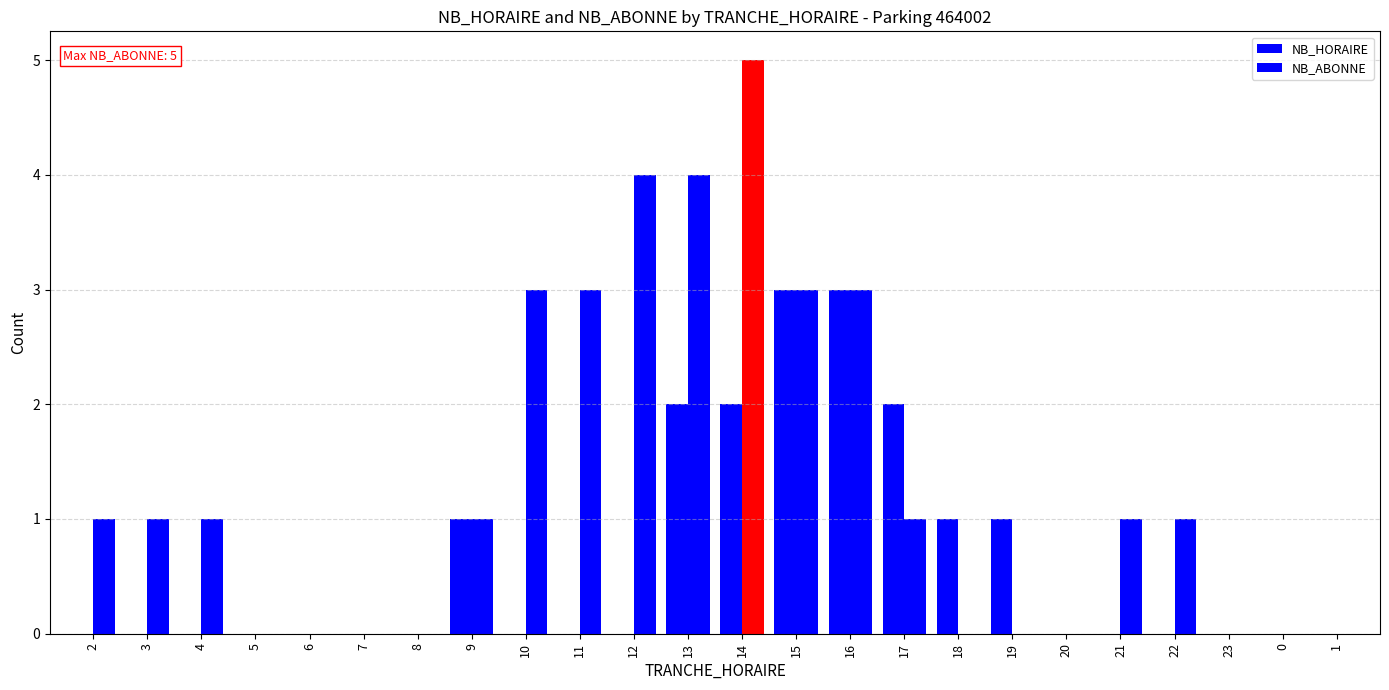

At how many categories does at least one series exceed 1?

8